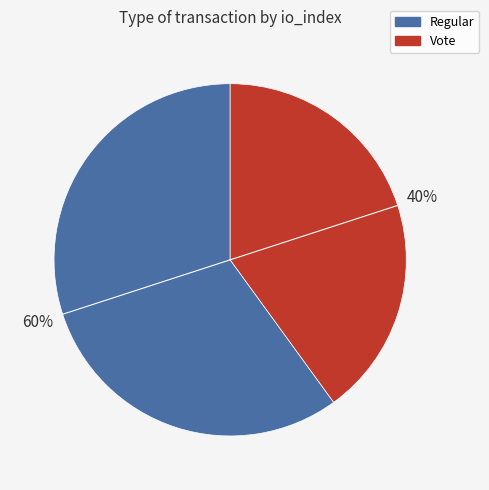

The Vote slice represents 25% of the pie. True or false?

False